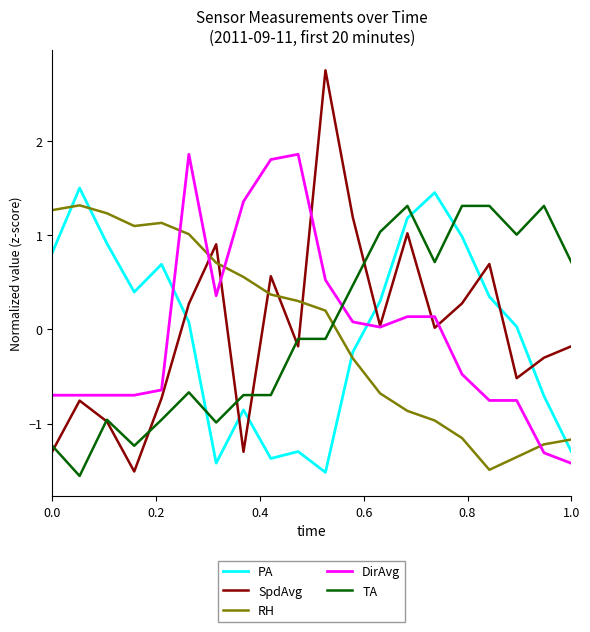

How many times do TA and PA cross each other?

3